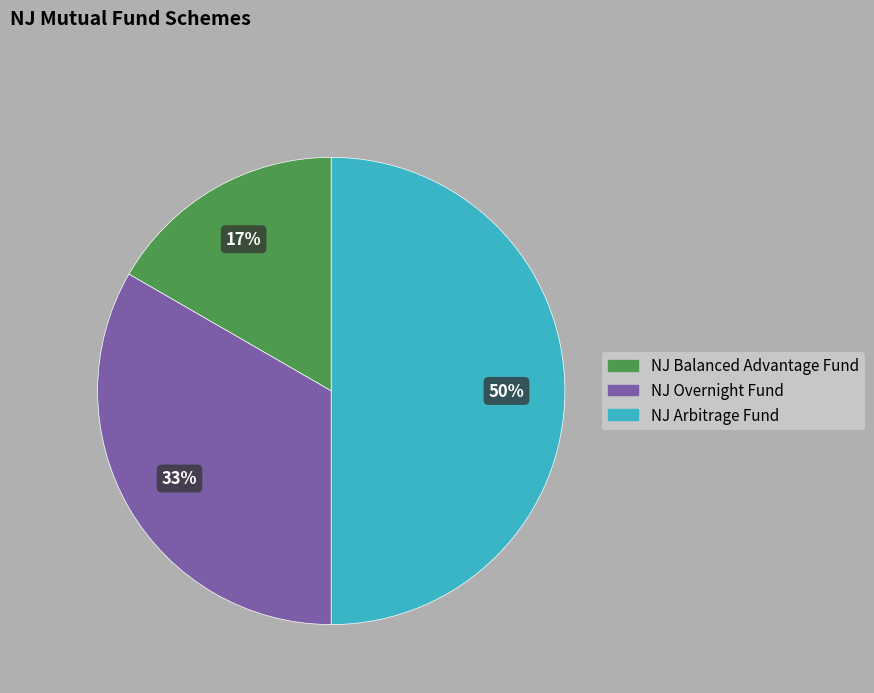

What is the largest slice in the pie chart?

NJ Arbitrage Fund